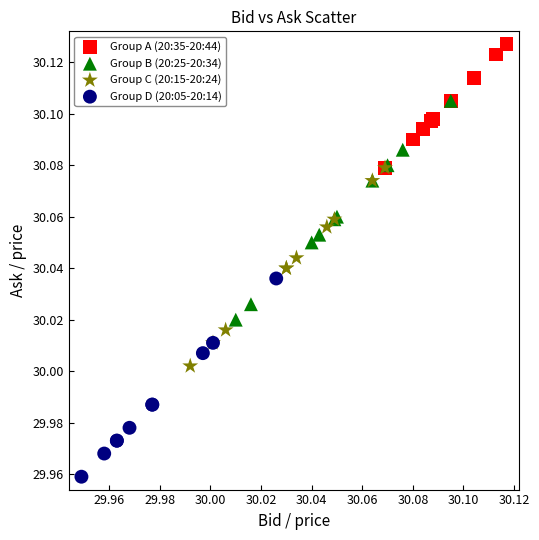

Which series reaches the maximum Y coordinate?

Group A (20:35-20:44)